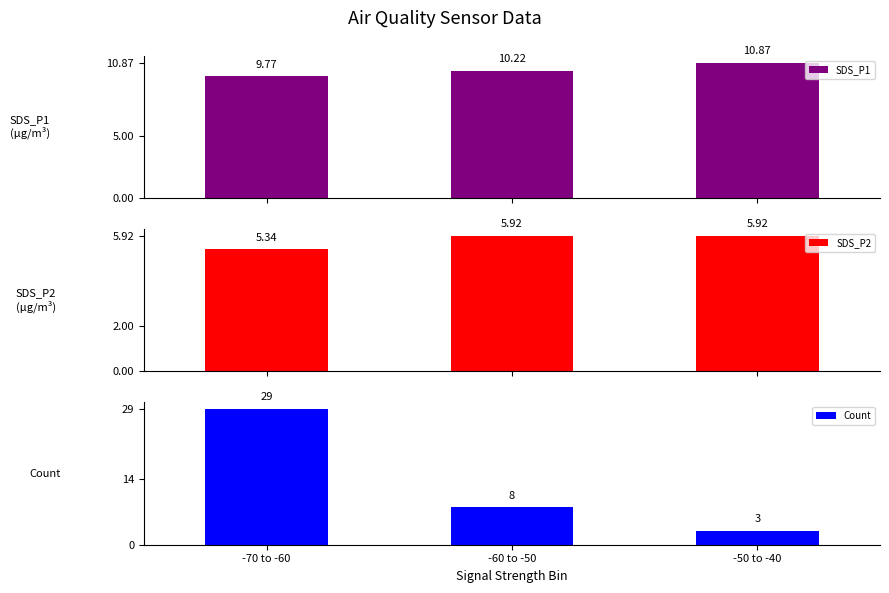

What is the highest value of the Count series?

29